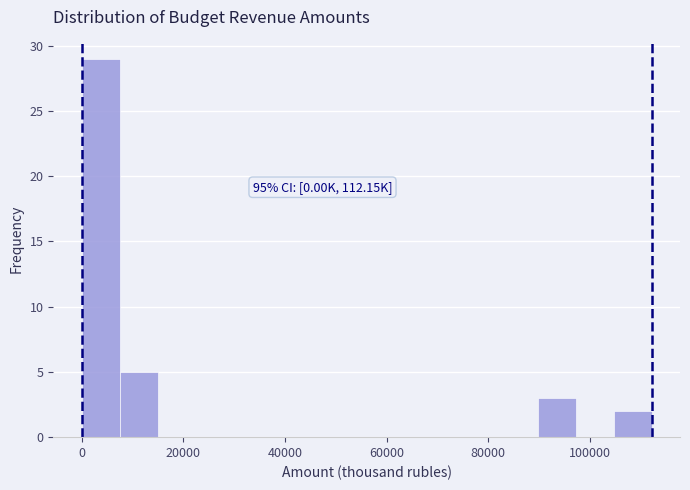

Read against the x-axis, roughly where is the centre of the tallest bar?

4000